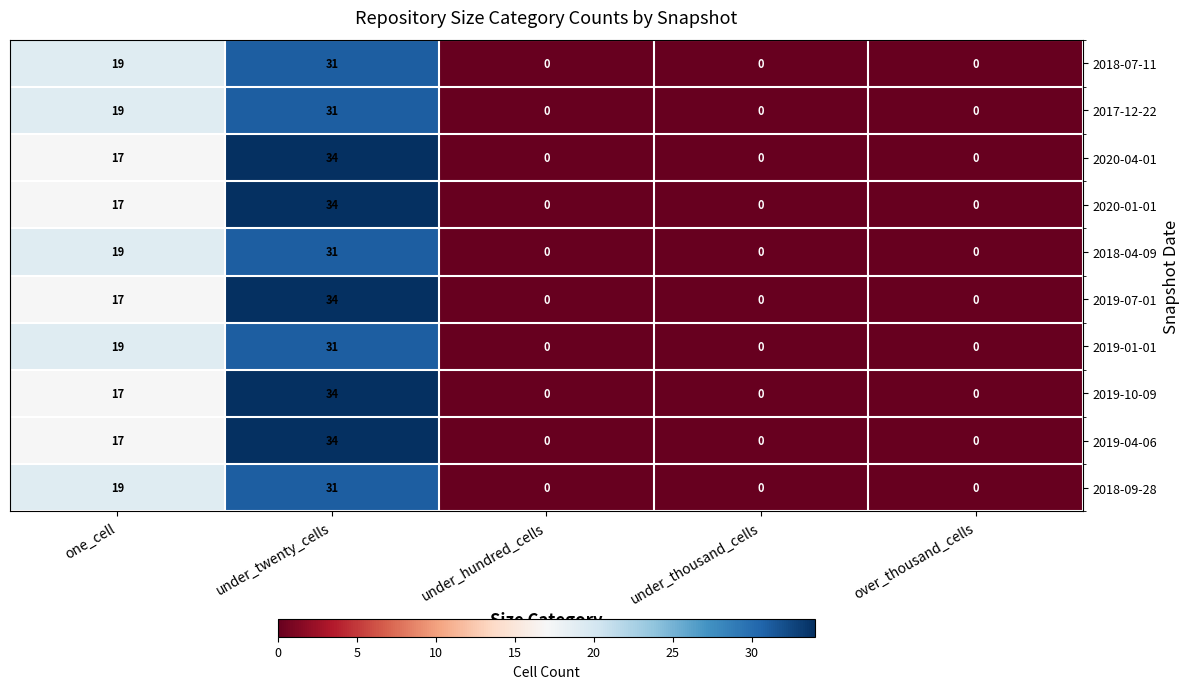

What is the difference between the 2018-04-09 values at one_cell and under_twenty_cells?

12